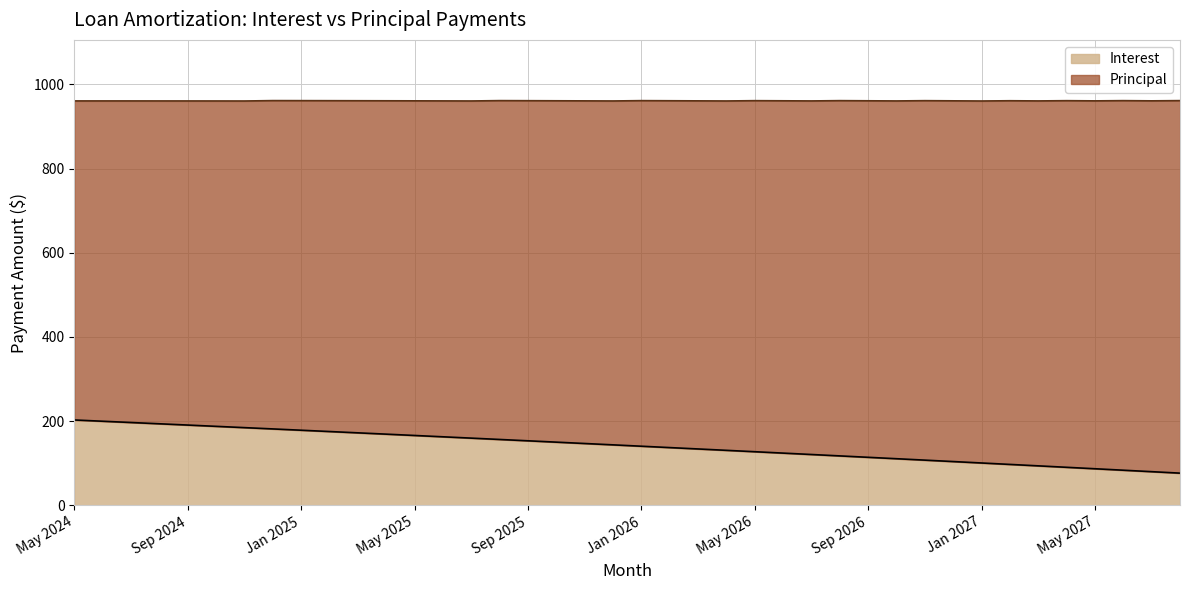

How many data points are less than 143?

20